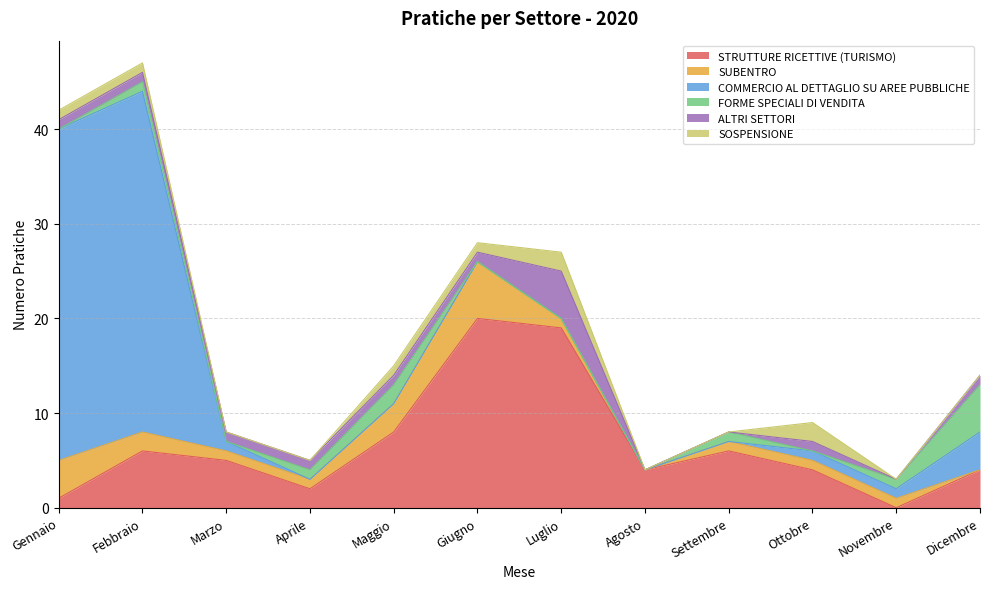

Which series ends up on top after the final intersection of FORME_SPECIALI_DI_VENDITA and _SOSPENSIONE?

FORME_SPECIALI_DI_VENDITA